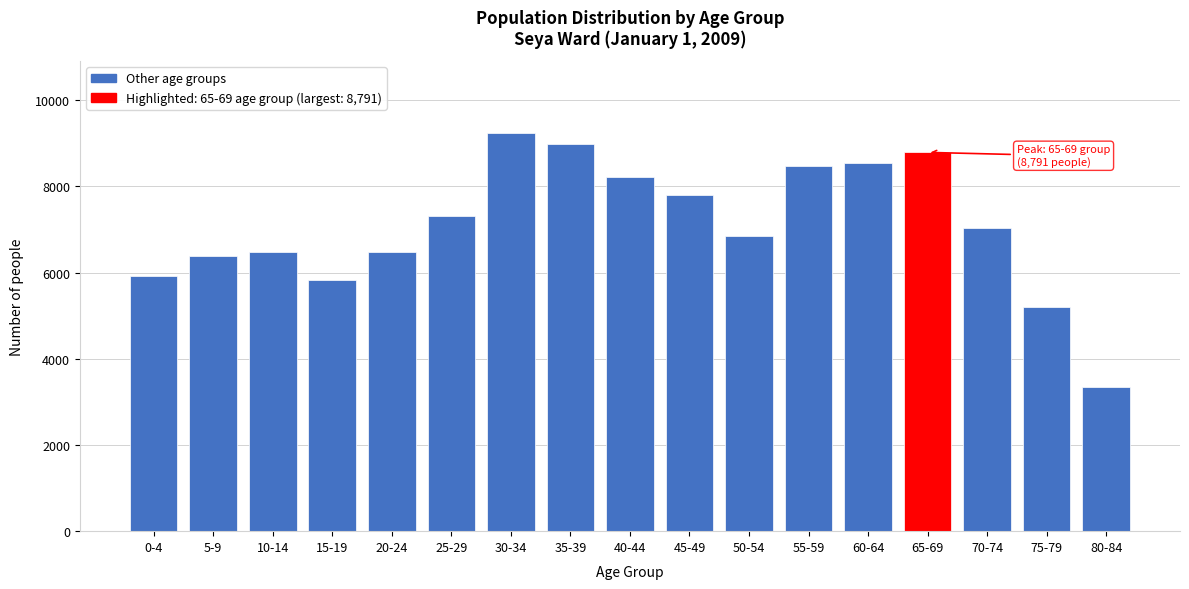

What is the maximum value shown in the chart?

9246